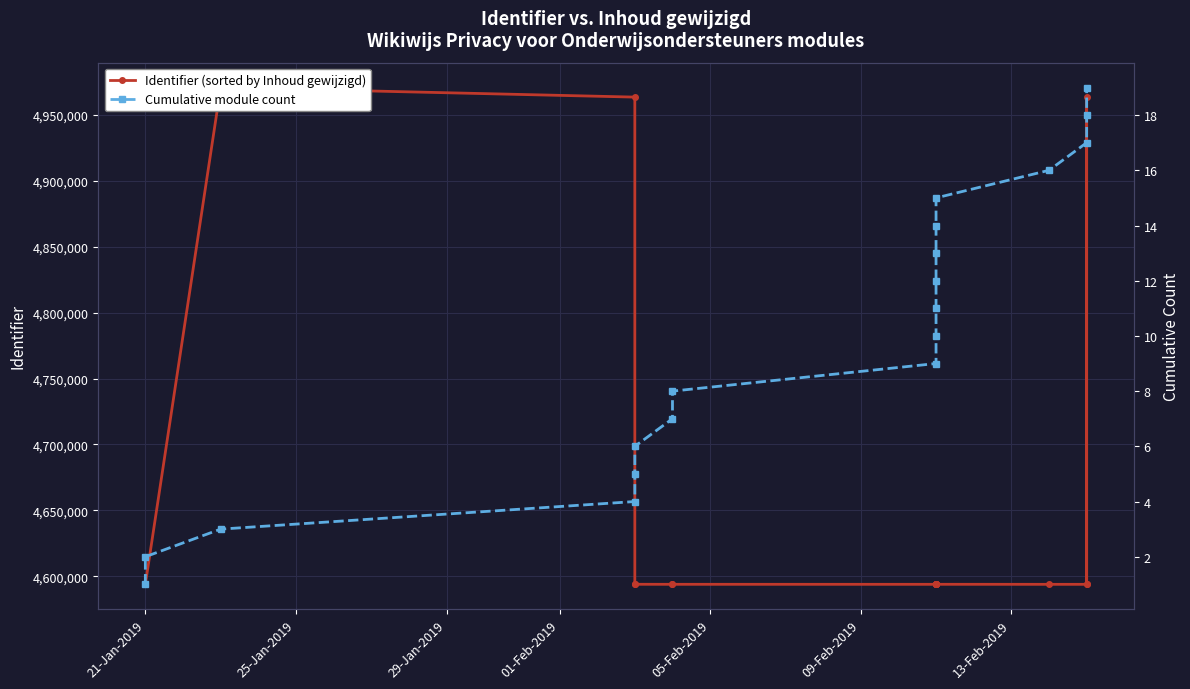

Rank the series by their average value, from highest to lowest.

Identifier (sorted by Inhoud gewijzigd), Cumulative module count